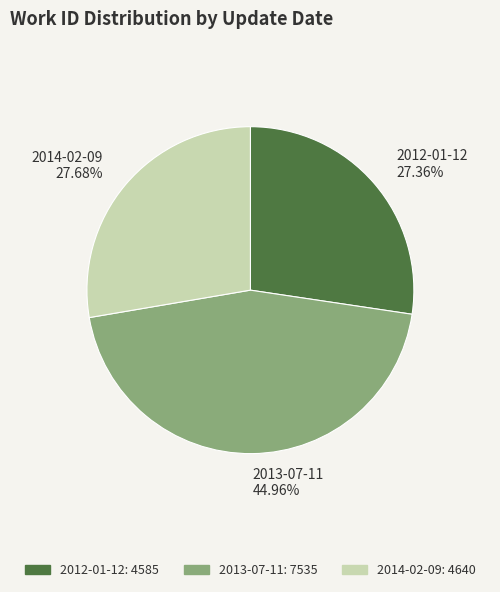

What percentage is the 2014-02-09 slice, to the nearest percent?

28%